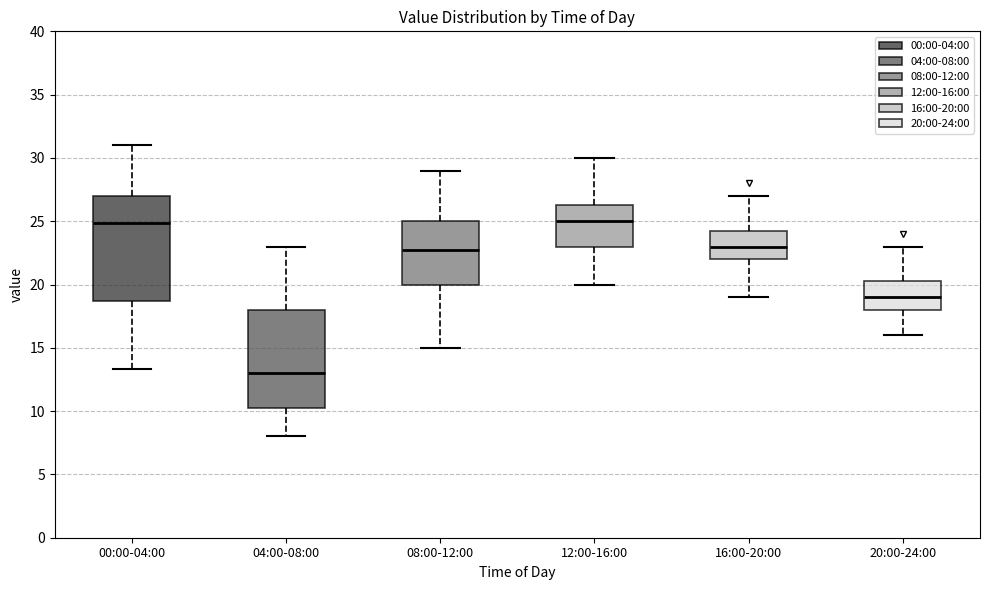

Where is the upper edge of the box for 00:00-04:00 on the y-axis? The values are not printed on the chart, so give them approximately, as read against the axis.

27.0